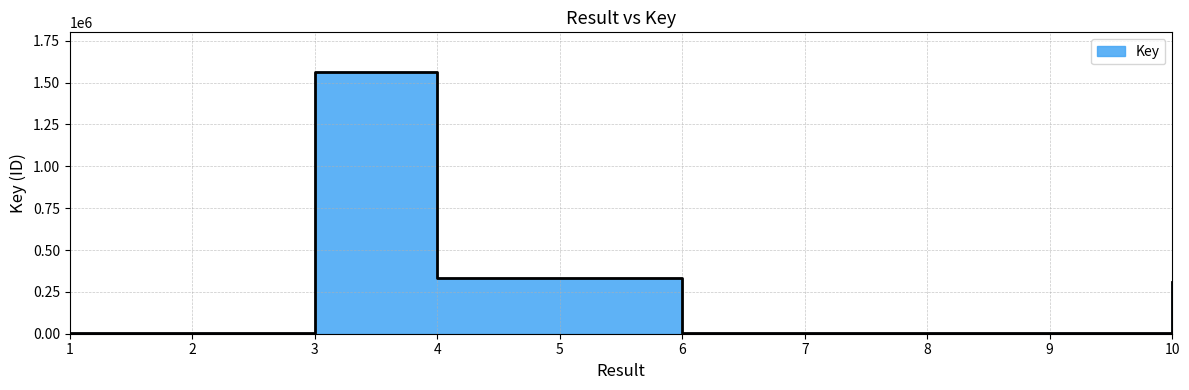

True or false: there are more than 0 points higher than both neighbors.

True